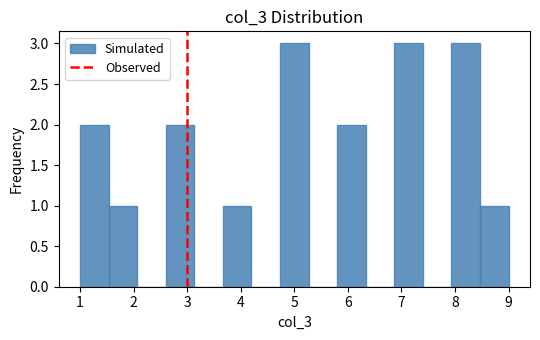

Reading left to right, transcribe this chart: for each bar, give the range it covers on the x-axis and its height. Neither the bar edges nor the heights are printed on the chart, so give them approximately, as read against the axes.

1.0 to 1.5: 2
1.5 to 2.1: 1
2.1 to 2.6: 0
2.6 to 3.1: 2
3.1 to 3.7: 0
3.7 to 4.2: 1
4.2 to 4.7: 0
4.7 to 5.3: 3
5.3 to 5.8: 0
5.8 to 6.3: 2
6.3 to 6.9: 0
6.9 to 7.4: 3
7.4 to 7.9: 0
7.9 to 8.5: 3
8.5 to 9.0: 1